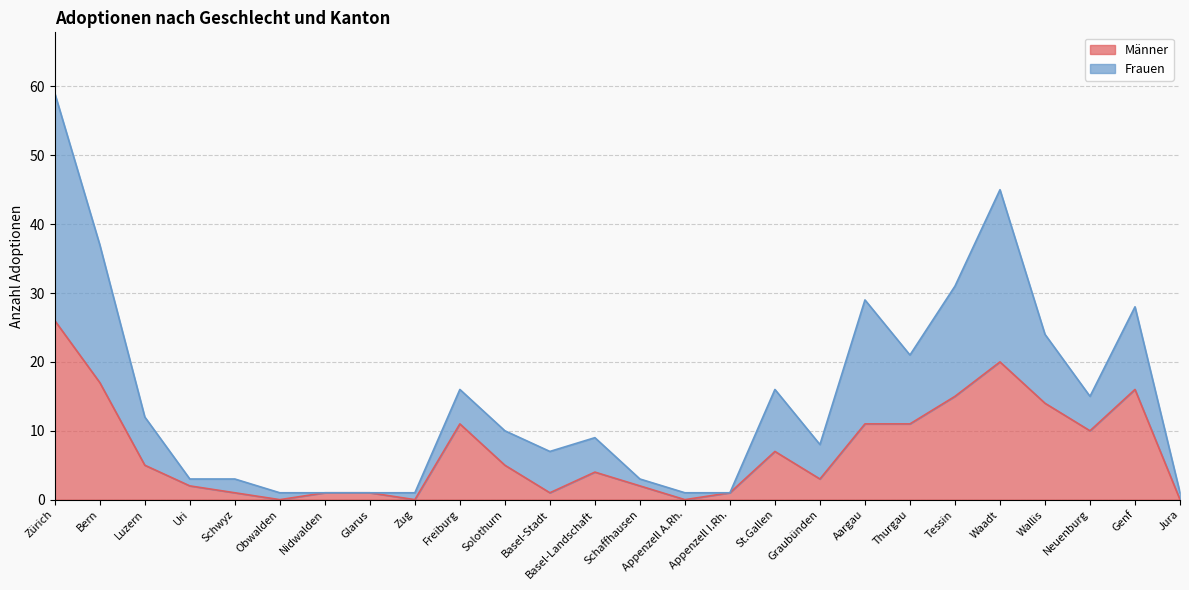

Rank the series by their average value, from highest to lowest.

Frauen, Männer